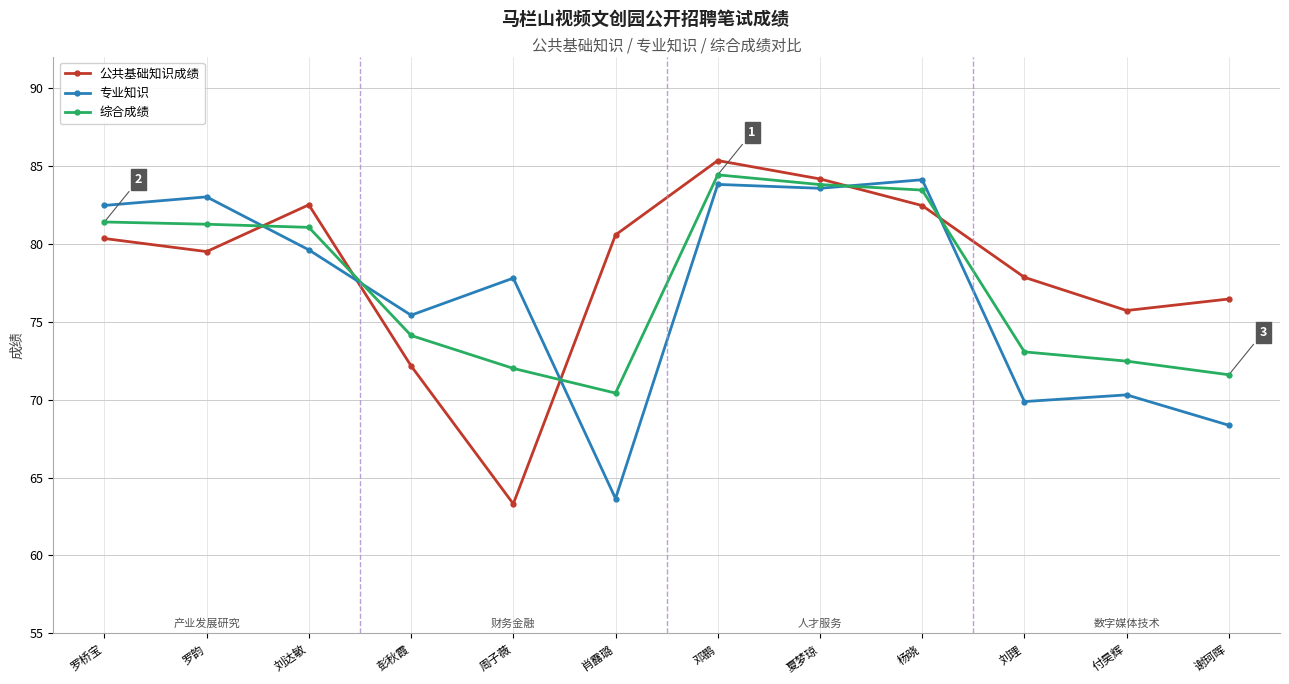

The 公共基础知识成绩 series shows 38.2 at 肖露璐. True or false?

False